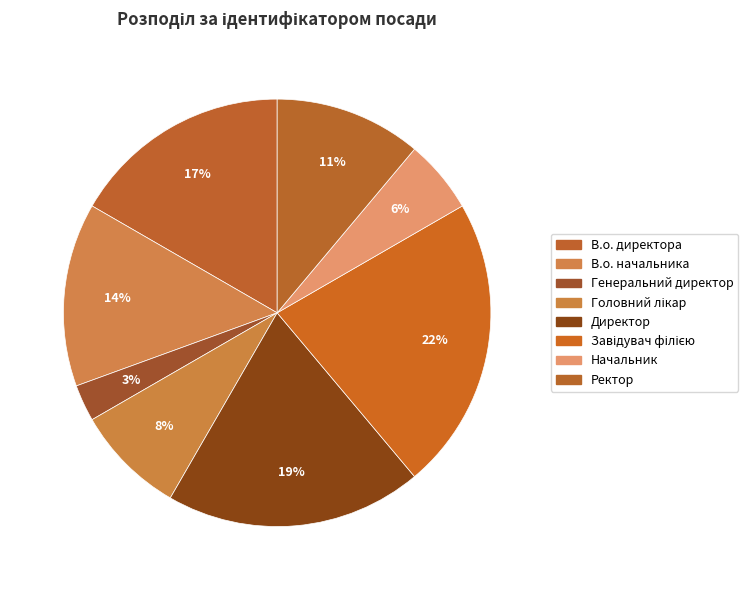

True or false: В.о. директора accounts for 11% of the total.

False